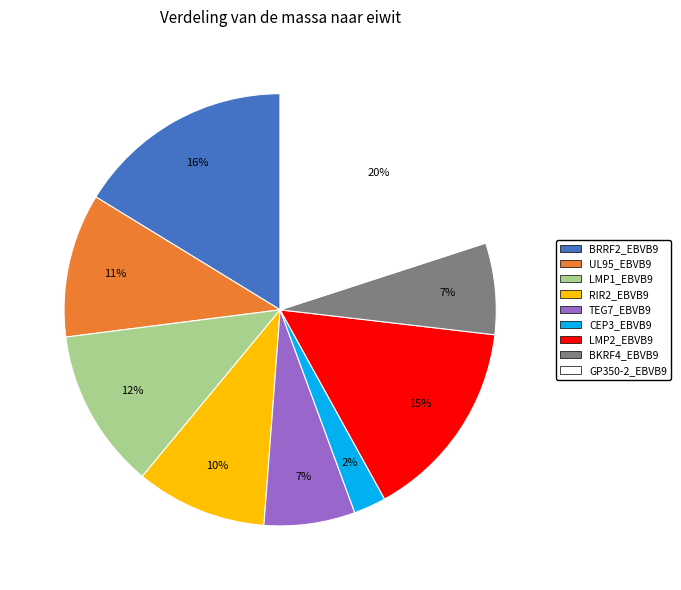

What is the largest slice in the pie chart?

GP350-2_EBVB9